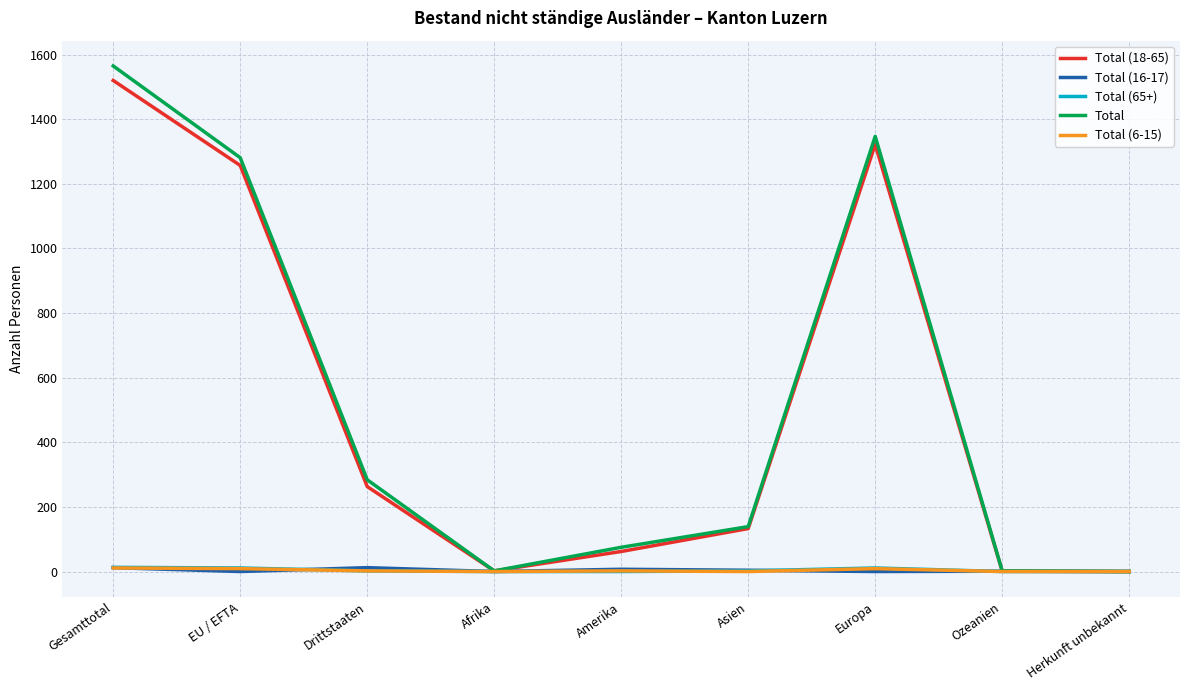

What are all the series names shown in the legend?

Total (18-65), Total (16-17), Total (65+), Total, Total (6-15)